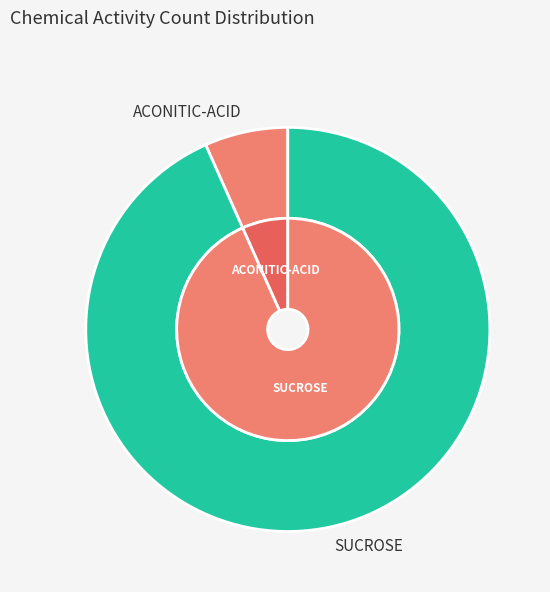

Count the number of slices in the pie.

2